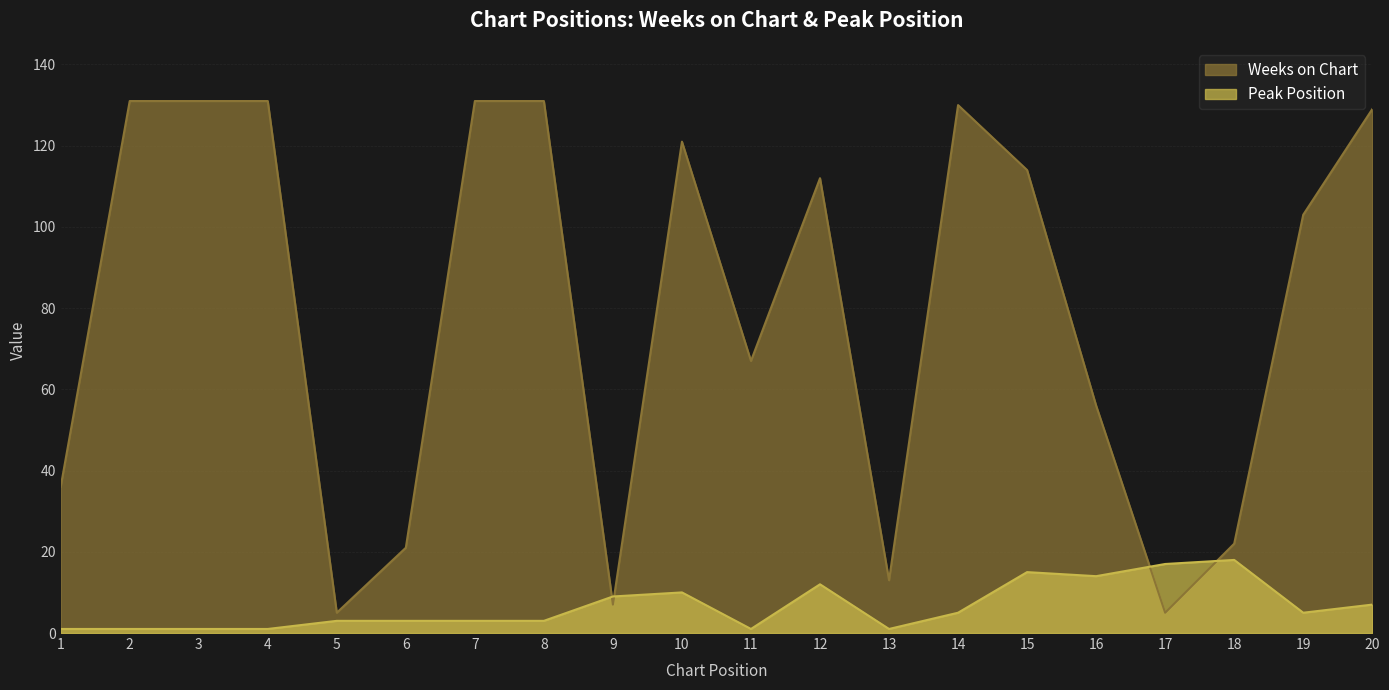

At which label does Weeks on Chart reach its minimum?

5